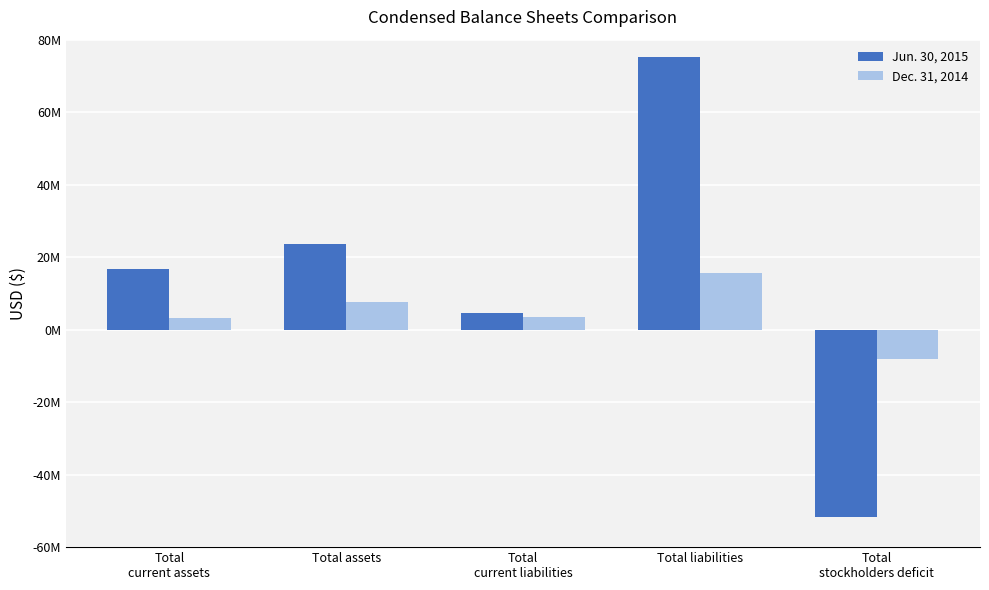

The value of Jun. 30, 2015 at Total
current assets is 16846796. True or false?

True